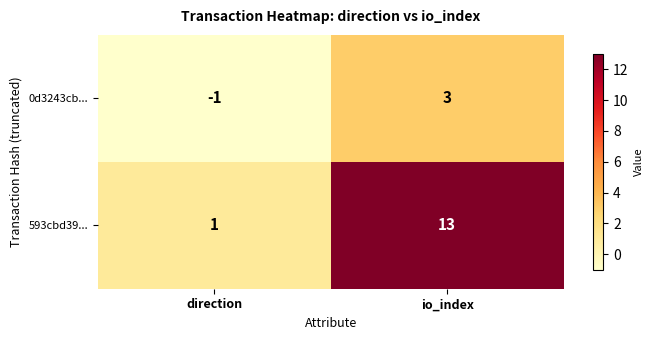

Reading left to right, transcribe all the data shown in this chart.

0d3243cb...: direction=-1	io_index=3
593cbd39...: direction=1	io_index=13